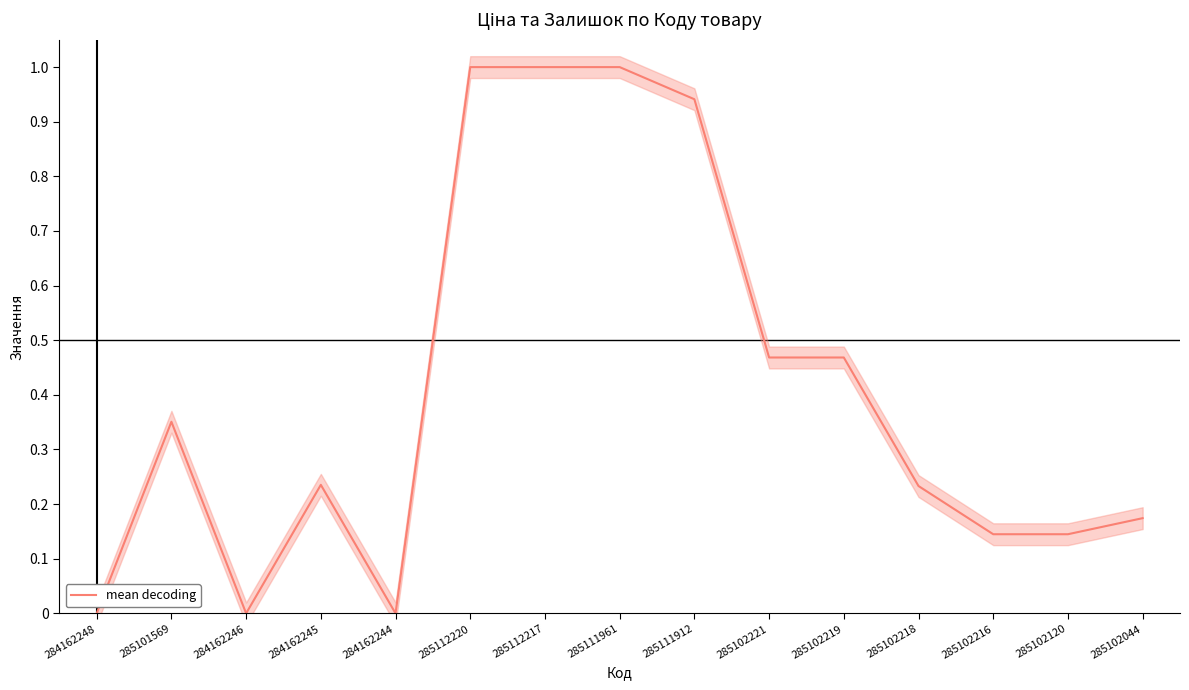

Which has a higher value, 285102219 or 285101569?

285102219